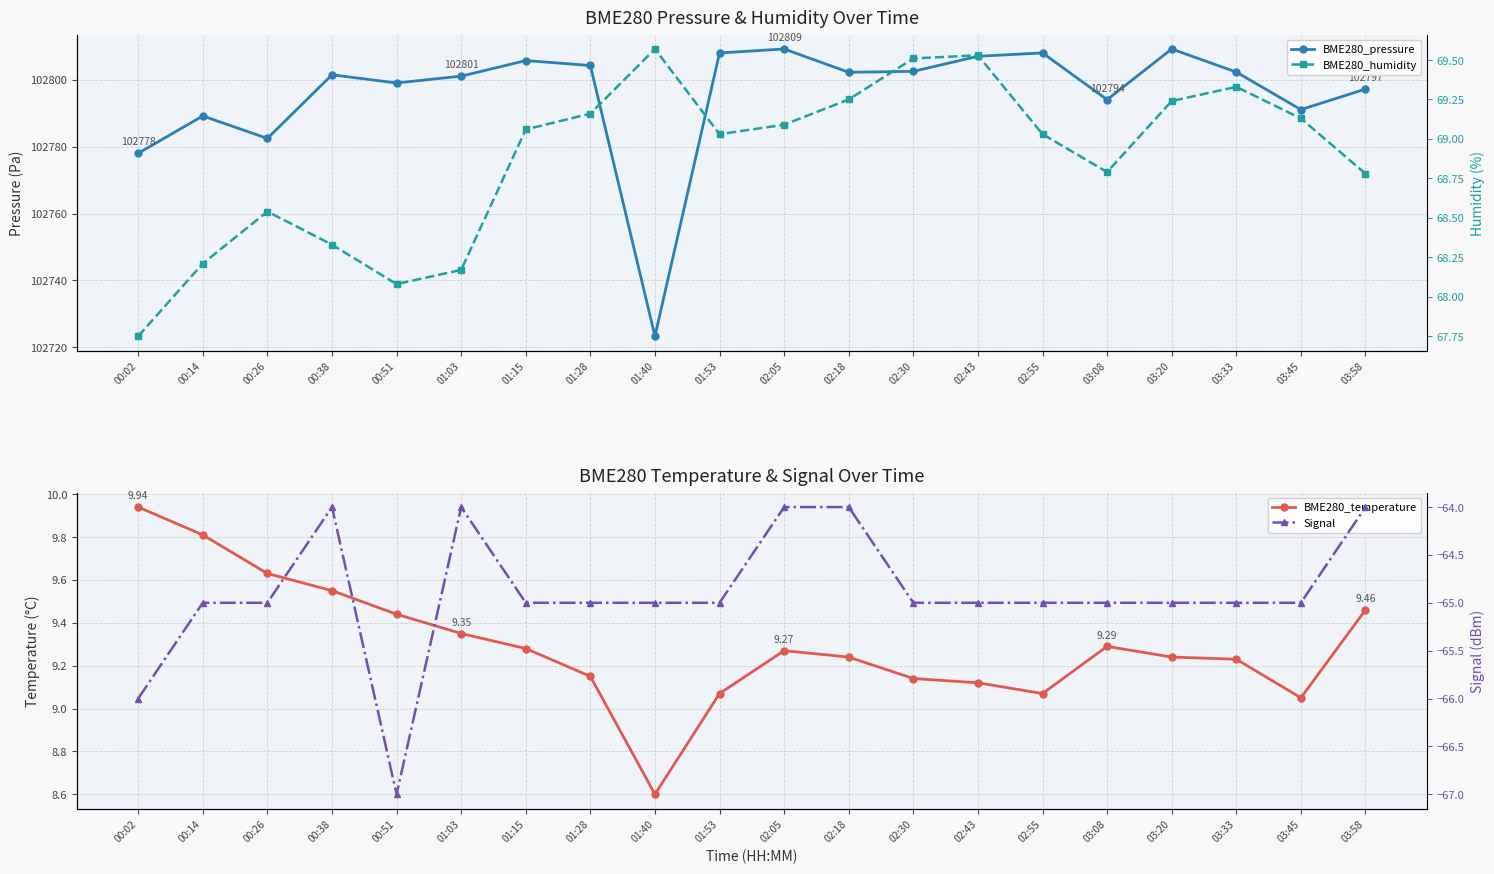

List the labels in order of Signal value, largest first.

00:38, 01:03, 02:05, 02:18, 03:58, 00:14, 00:26, 01:15, 01:28, 01:40, 01:53, 02:30, 02:43, 02:55, 03:08, 03:20, 03:33, 03:45, 00:02, 00:51